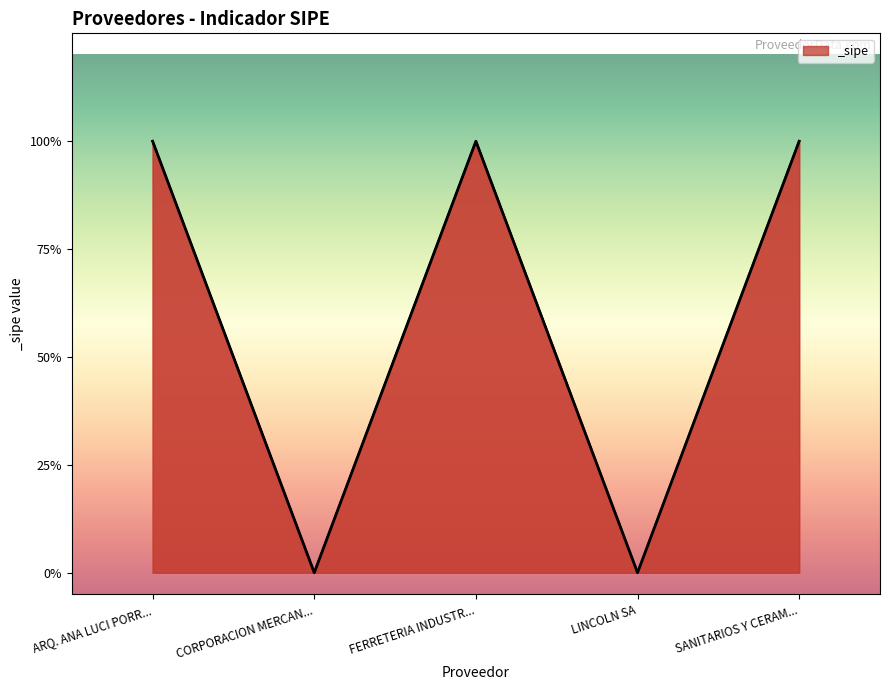

What is the value of the 1st point from the left?

1